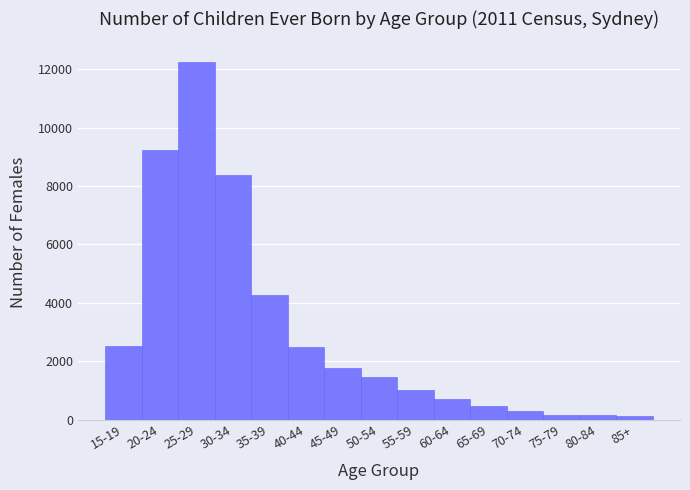

Is it true that the value at 70-74 is 278?

True